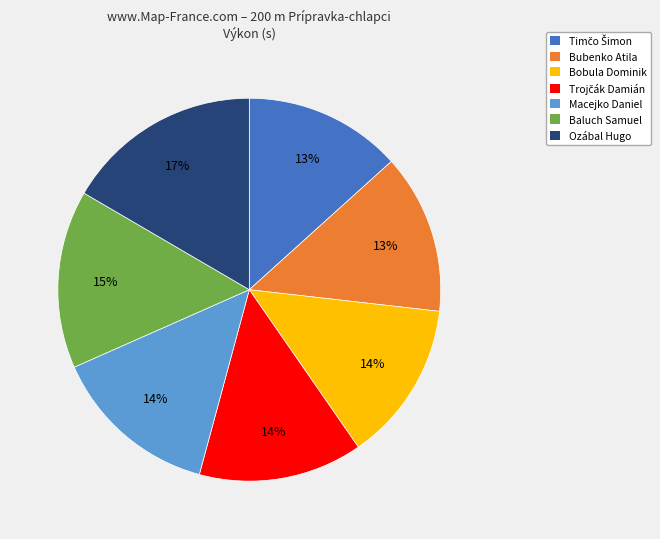

Which has a higher value, Macejko Daniel or Baluch Samuel?

Baluch Samuel